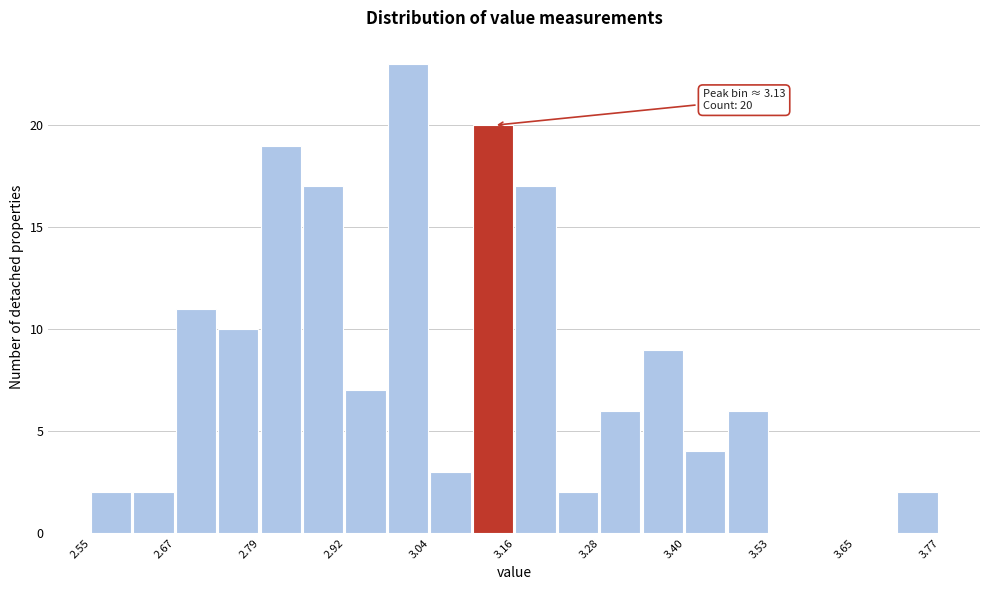

Around what value on the x-axis is the tallest bar? Give the approximate position of its centre, as read against the axis.

3.00